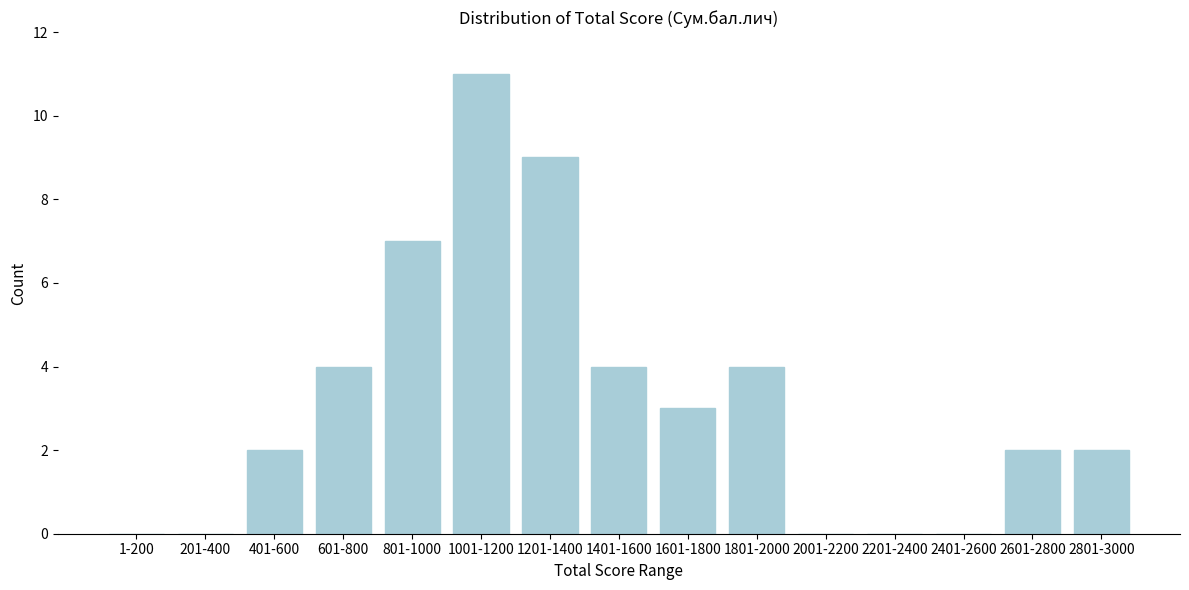

Reading left to right, what are all the values shown in this chart?

1-200=0	201-400=0	401-600=2	601-800=4	801-1000=7	1001-1200=11	1201-1400=9	1401-1600=4	1601-1800=3	1801-2000=4	2001-2200=0	2201-2400=0	2401-2600=0	2601-2800=2	2801-3000=2